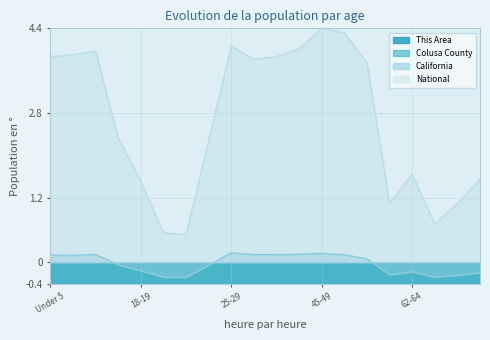

True or false: This Area and National cross at least once.

False